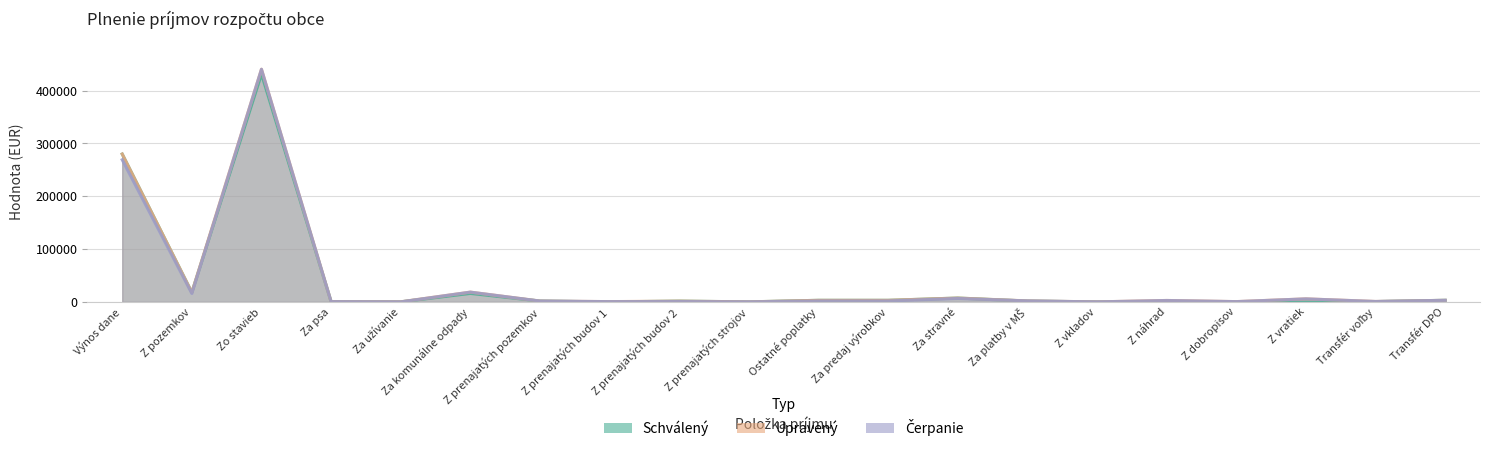

At how many categories does at least one series exceed 243533?

2